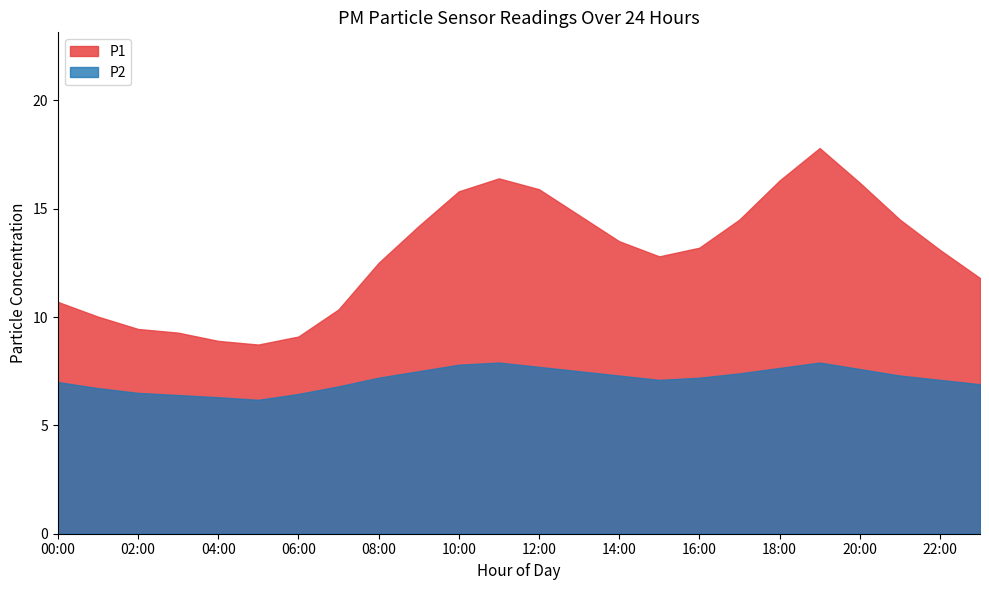

At how many categories does at least one series exceed 15?

6